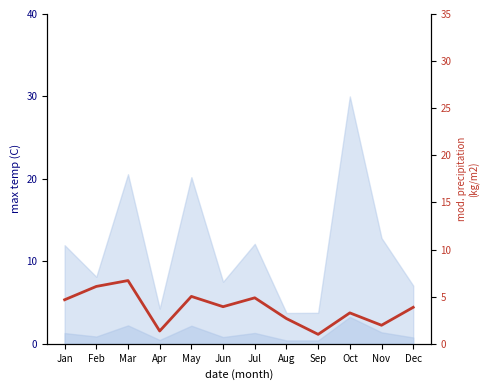

What is the change in value from Jan to Nov?

-2.7